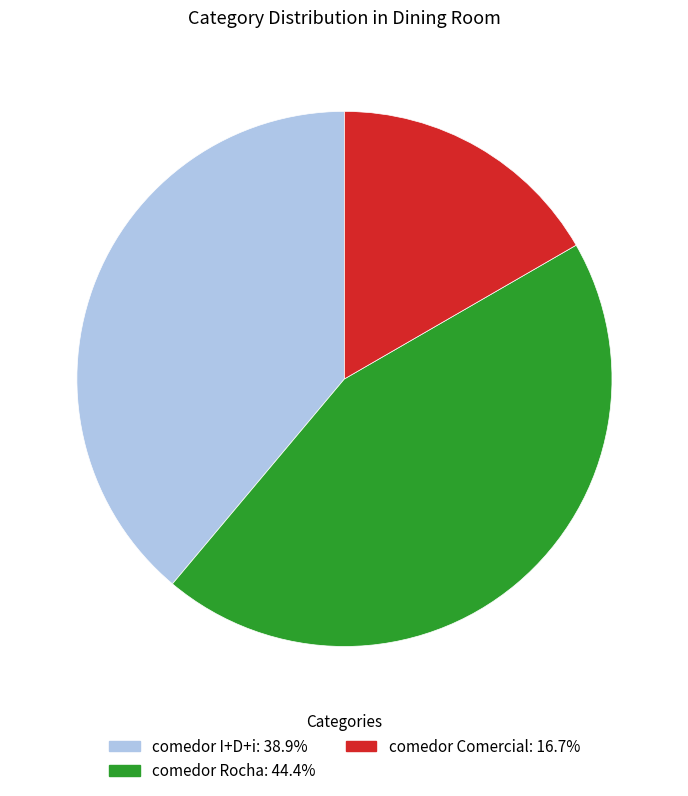

Combined, do comedor Comercial and comedor I+D+i account for over 50%?

Yes